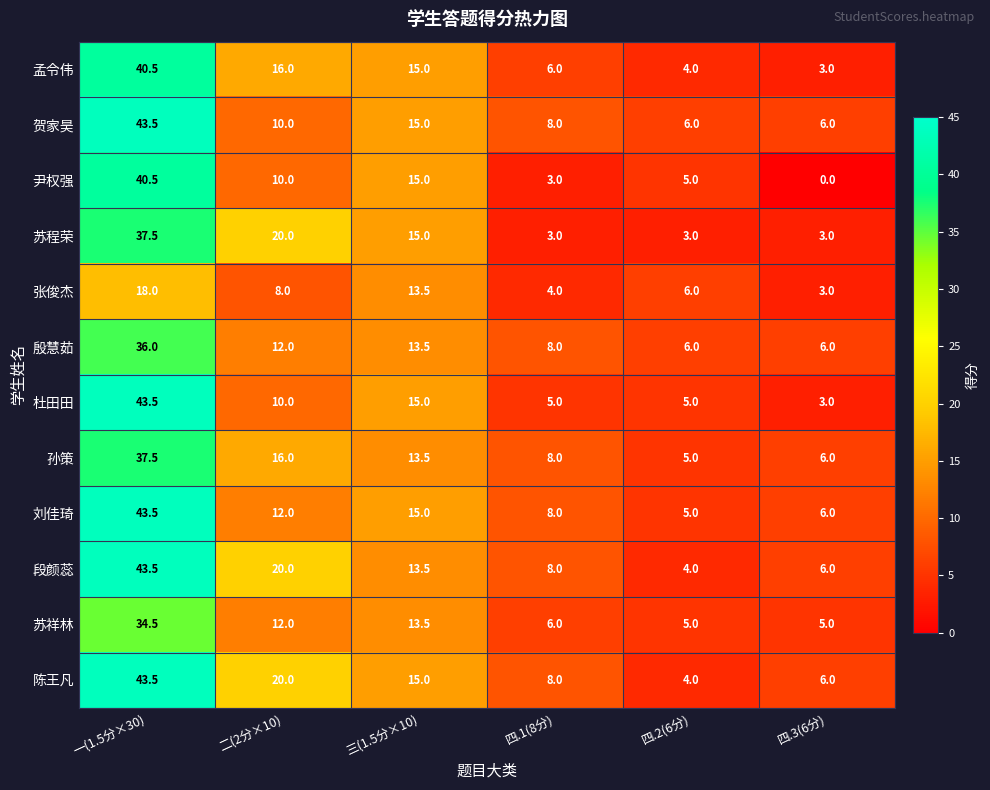

What is the spread (max minus min) of values at 四.2(6分)?

3.0